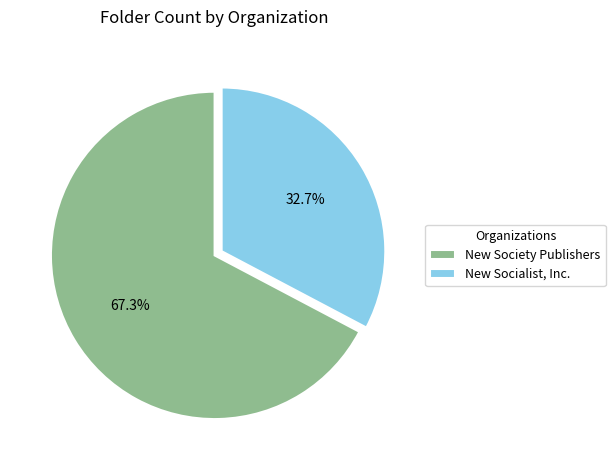

Which category has the biggest portion of the pie?

New Society Publishers